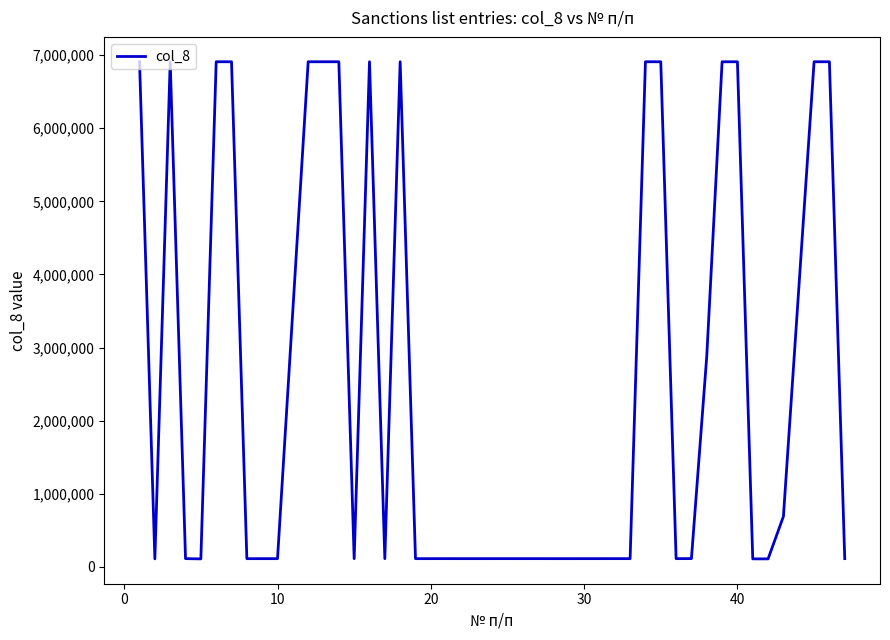

What is the difference between the maximum and minimum values?

6798260